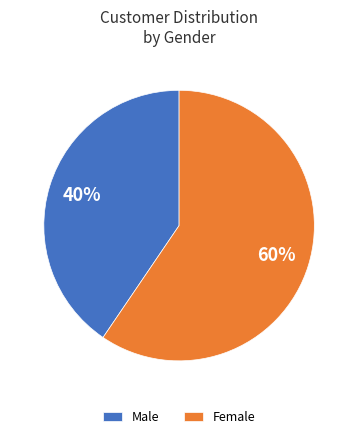

Approximately how many times larger is the value at Male compared to Female?

0.7